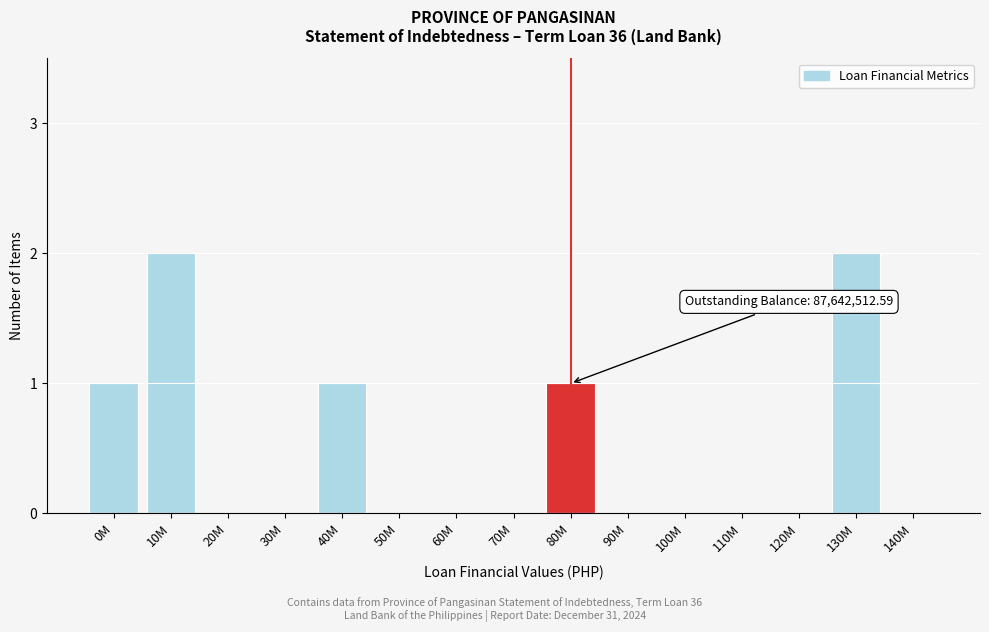

Reading right to left, list all the values displayed in this chart.

140M=0	130M=2	120M=0	110M=0	100M=0	90M=0	80M=1	70M=0	60M=0	50M=0	40M=1	30M=0	20M=0	10M=2	0M=1